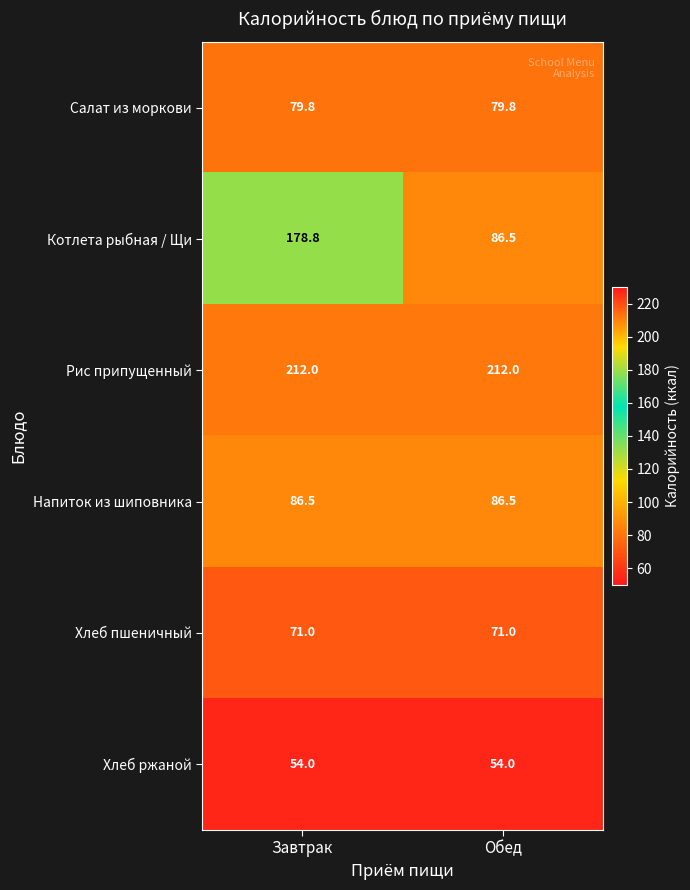

What is the greatest value displayed?

212.0